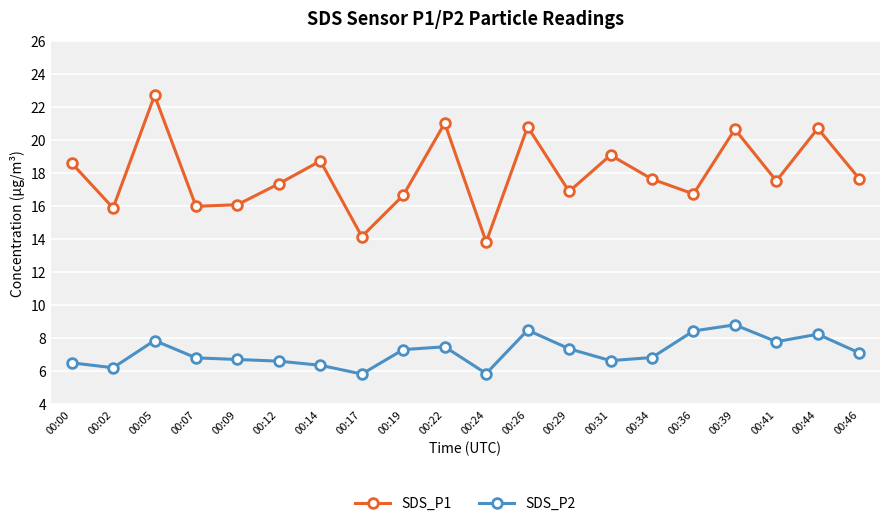

What is the spread (max minus min) of values at 00:14?

12.4